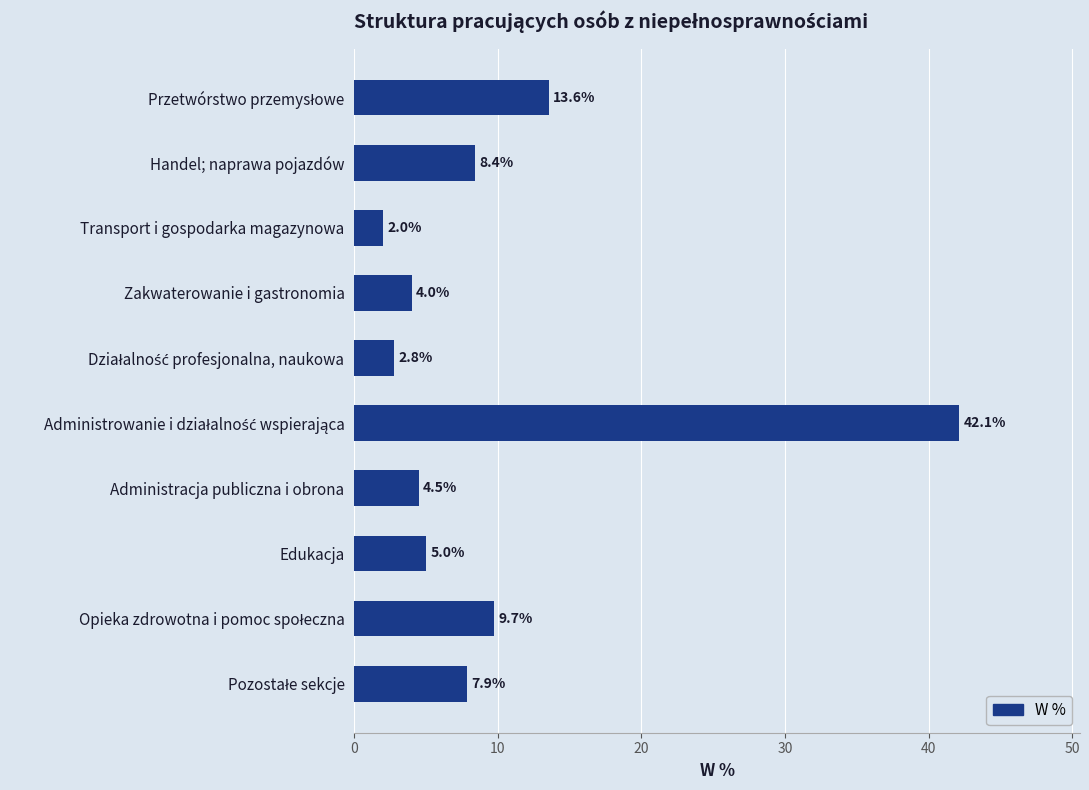

The value at Zakwaterowanie i gastronomia is 1.5. True or false?

False